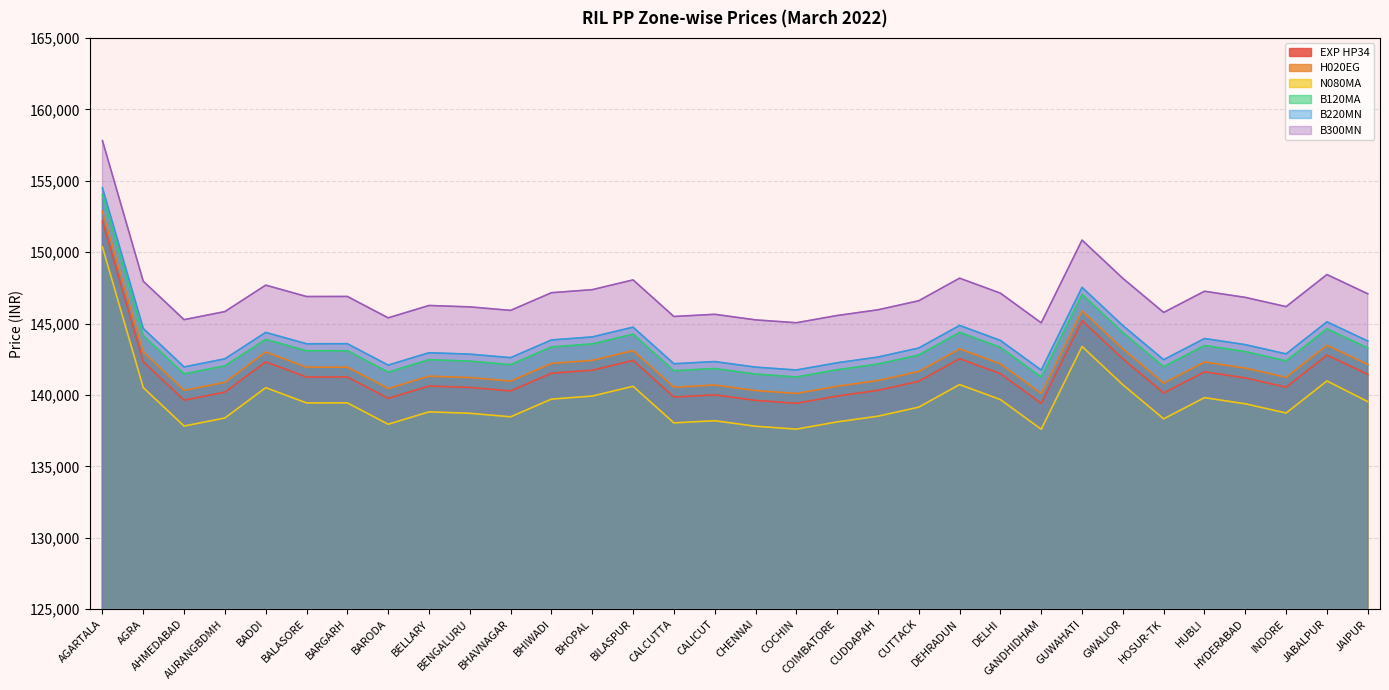

What is the label of the 14th point from the right?

COIMBATORE